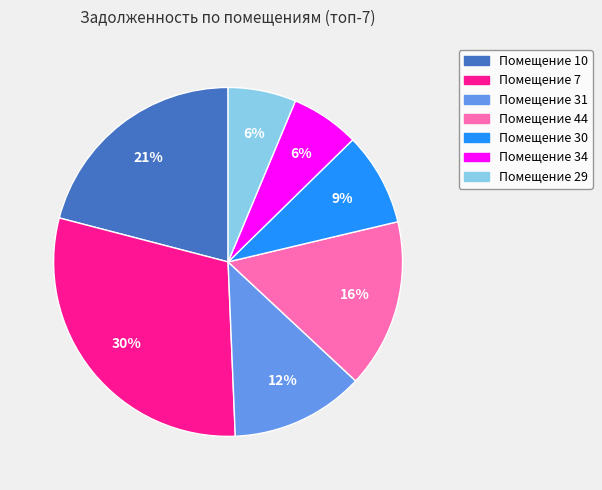

To the nearest percent, what is the average slice percentage?

14%